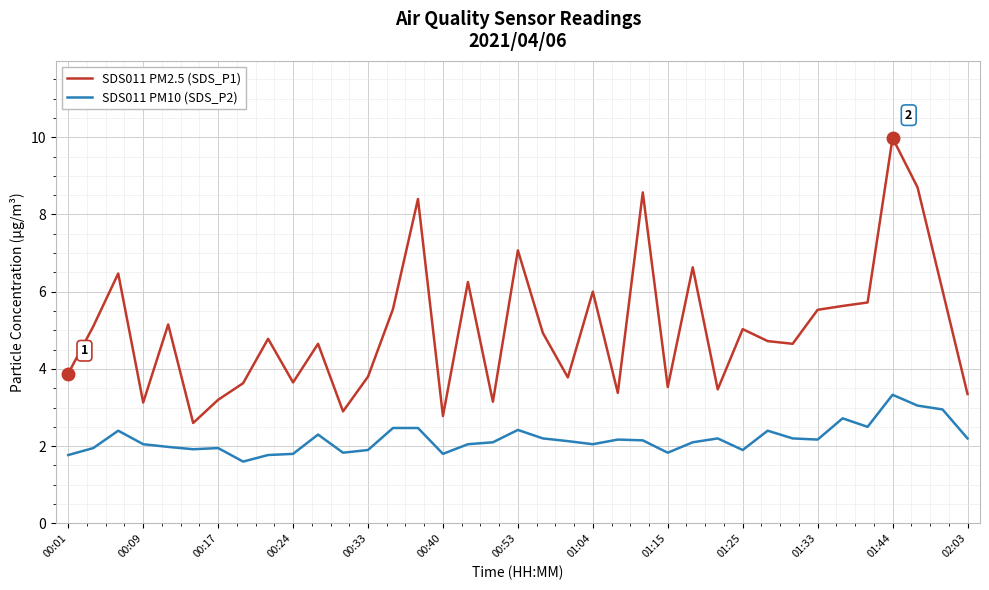

True or false: SDS011 PM2.5 (SDS_P1) and SDS011 PM10 (SDS_P2) cross at least once.

False